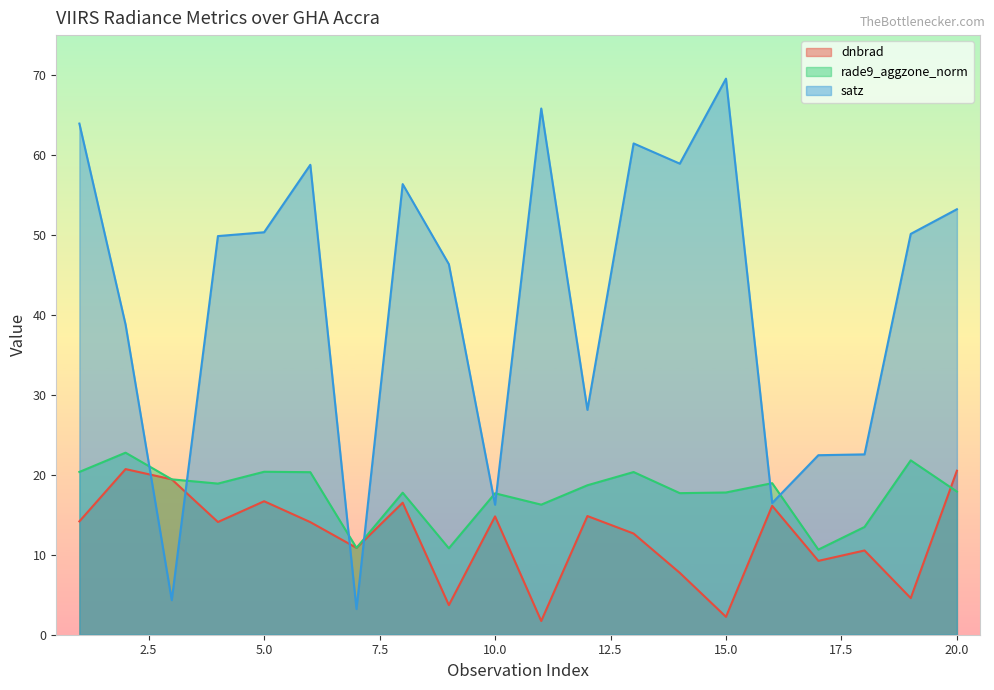

List the labels in order of satz value, largest first.

15, 11, 1, 13, 14, 6, 8, 20, 5, 19, 4, 9, 2, 12, 18, 17, 16, 10, 3, 7